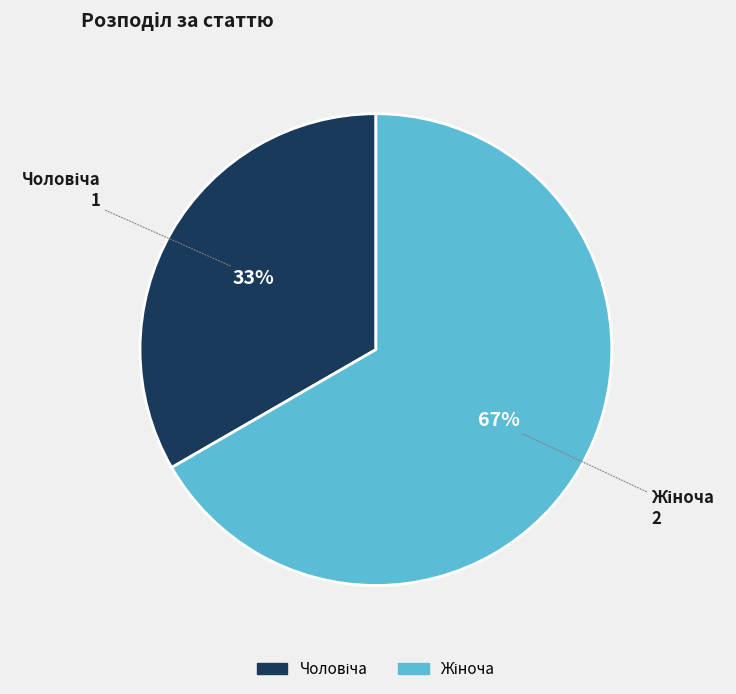

To the nearest percent, what is the average slice percentage?

50%